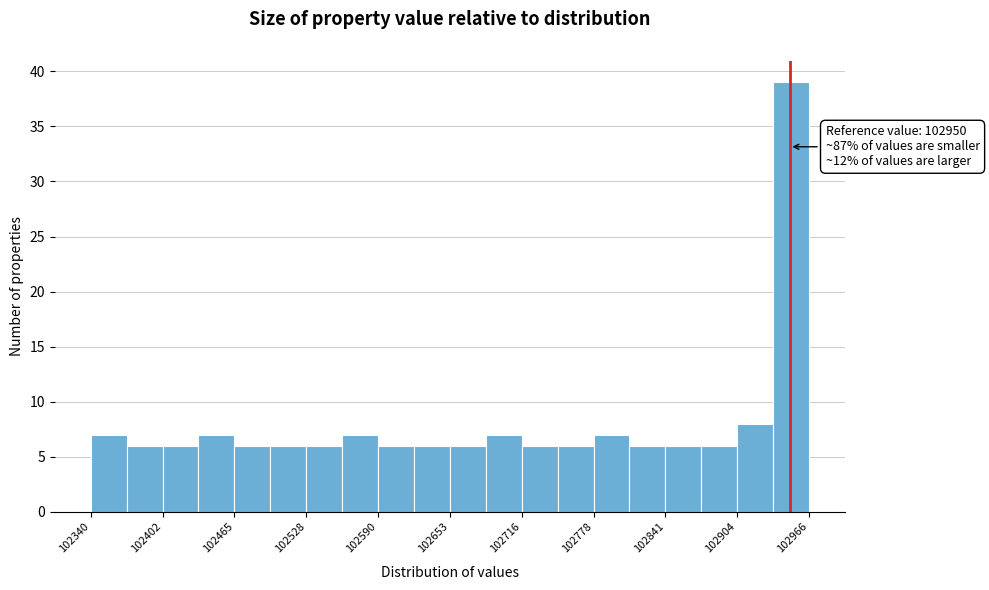

Read against the x-axis, roughly where is the centre of the tallest bar?

102950